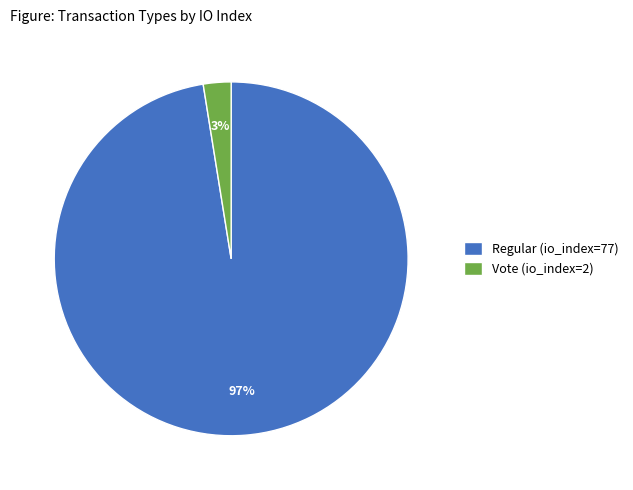

To the nearest percent, what percentage of the pie is Vote (io_index=2)?

3%